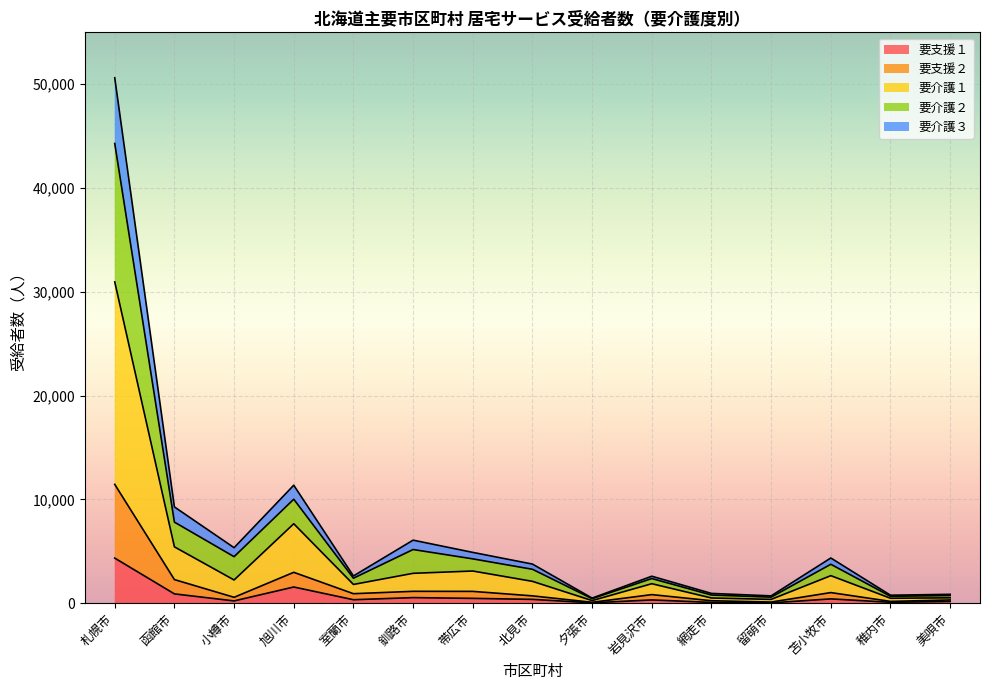

The 要介護１ series shows 651 at 帯広市. True or false?

False